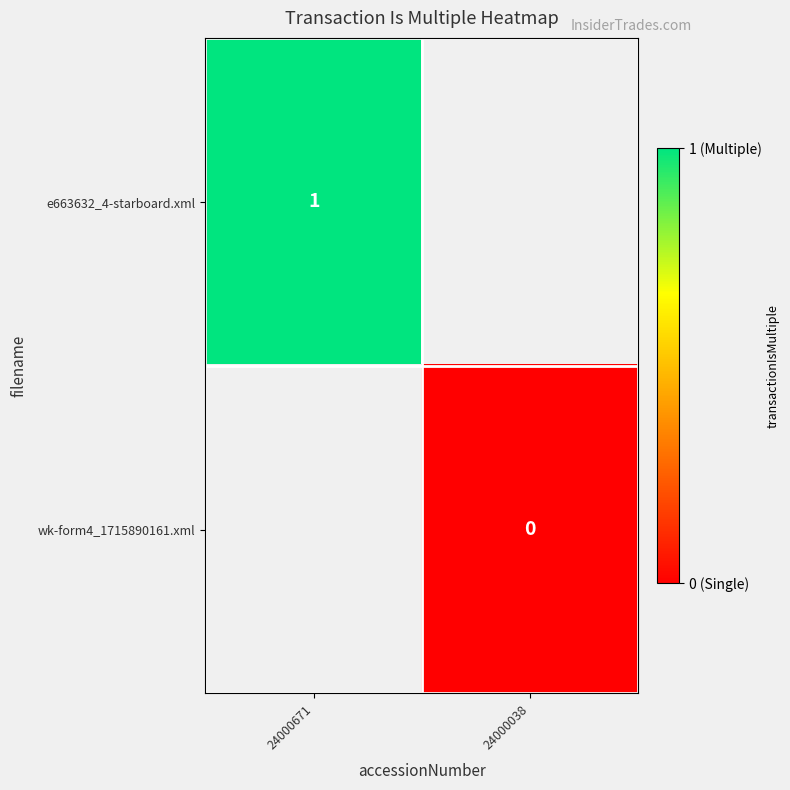

True or false: e663632_4-starboard.xml has a value of 1 at 24000671.

True